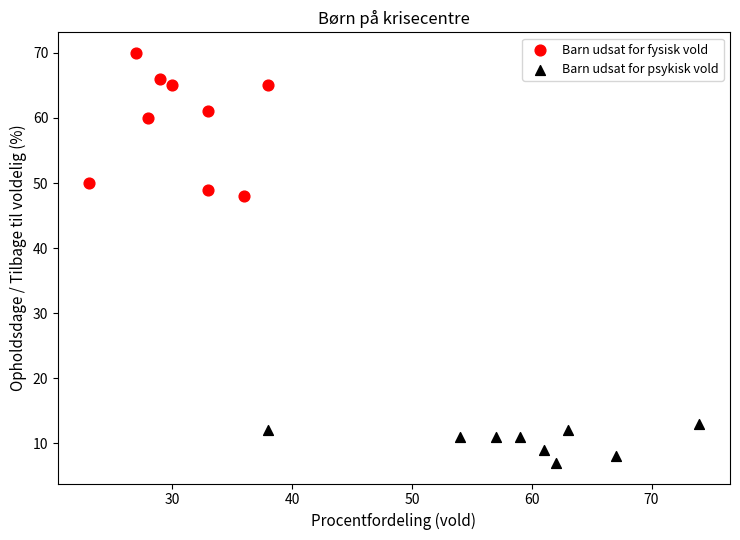

Which series contains the lowest Y value?

Barn udsat for psykisk vold